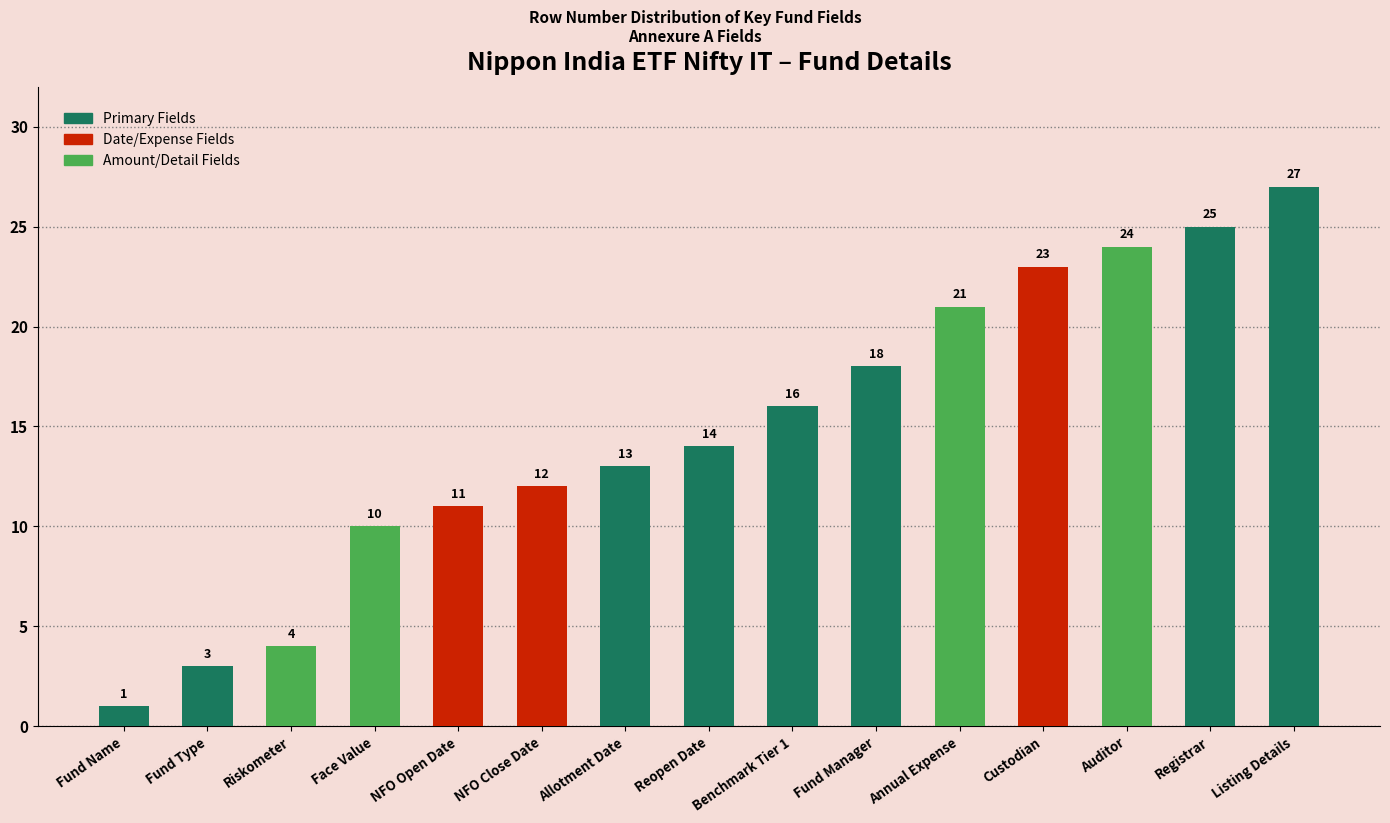

The chart shows a value of 3 at Fund Type. True or false?

True